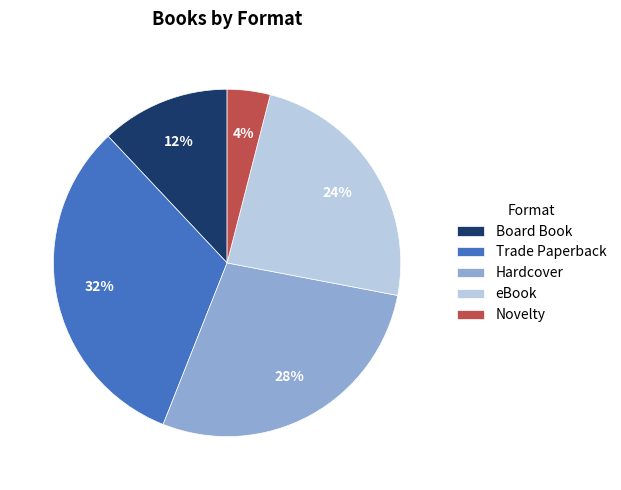

Which slice is the smallest?

Novelty